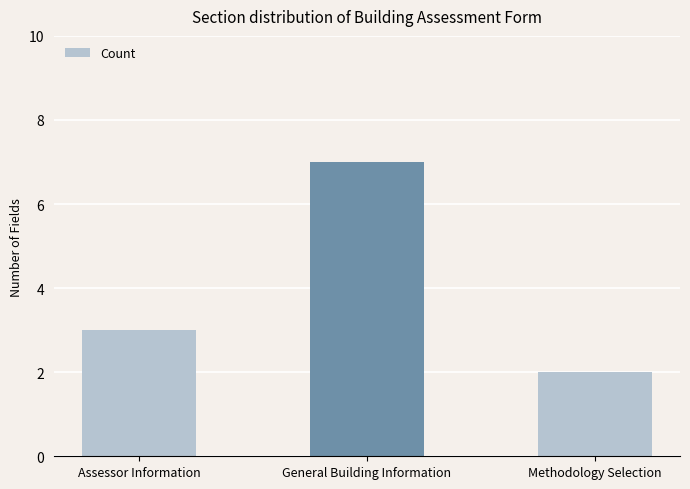

Which category has the highest value across all series?

General Building Information